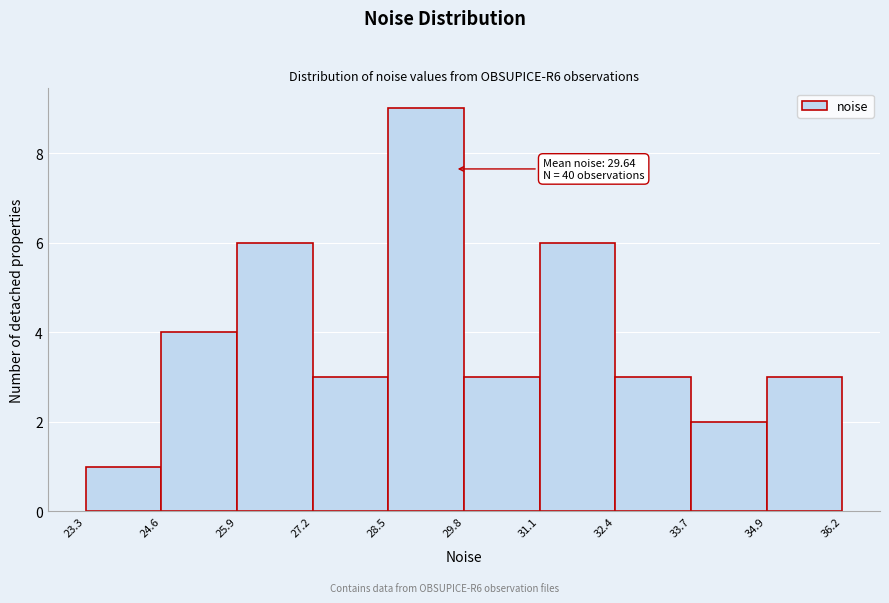

Over which range of the x-axis is the bar tallest?

28.5 to 29.8